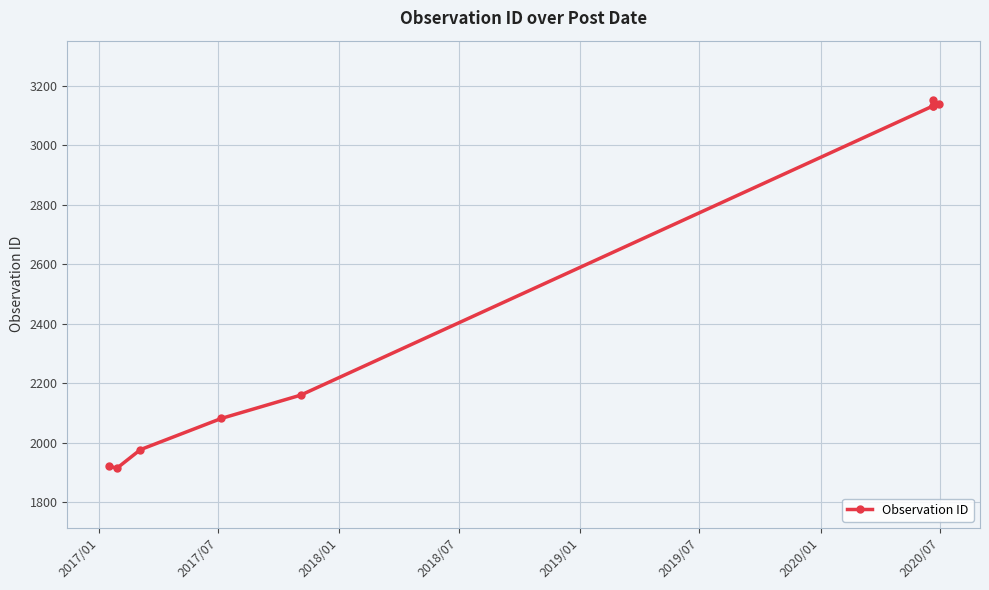

What is the smallest value displayed?

1914